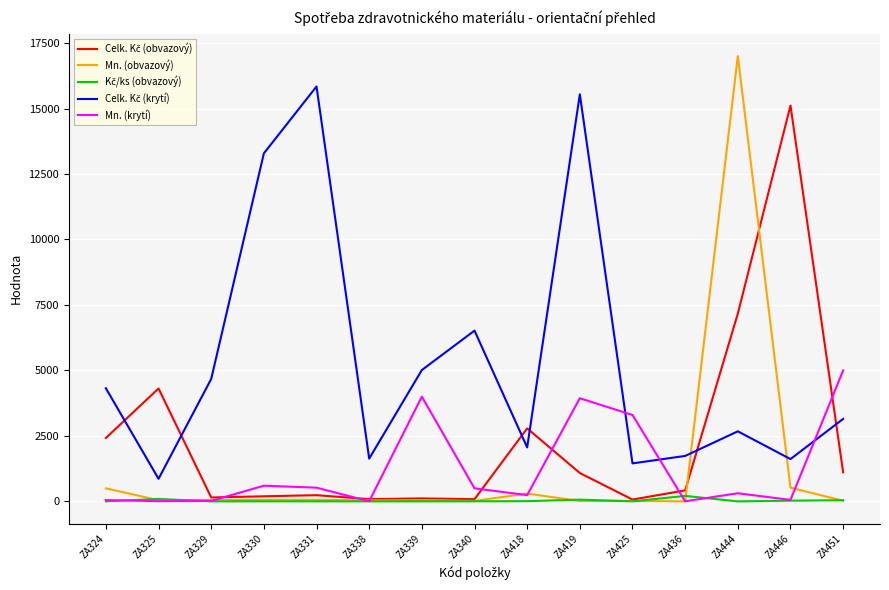

The value of Mn. (obvazový) at ZA338 is 40.0. True or false?

True